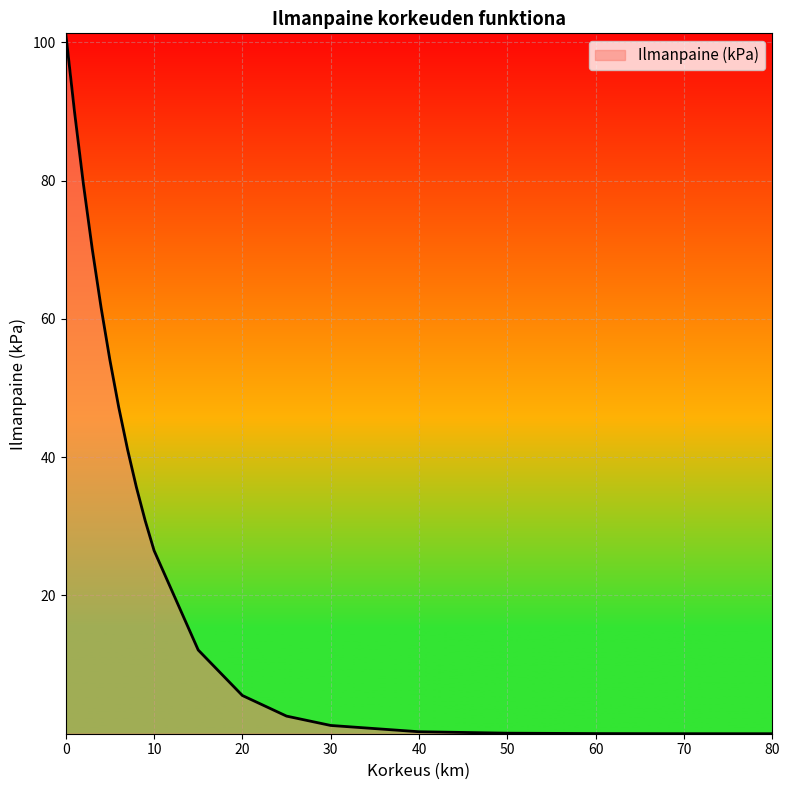

What is the maximum value shown in the chart?

101.3